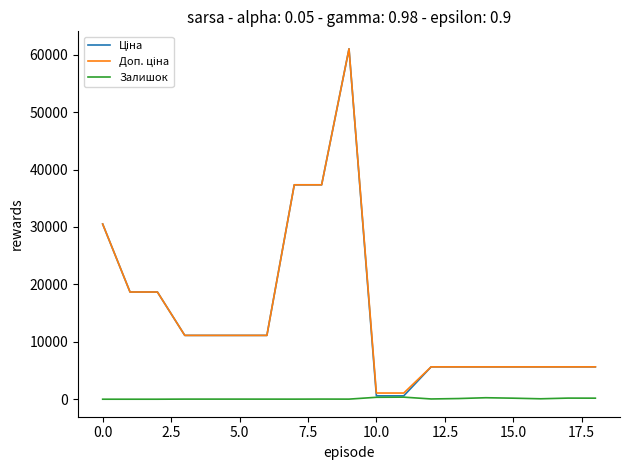

What is the greatest value displayed?

61024.7